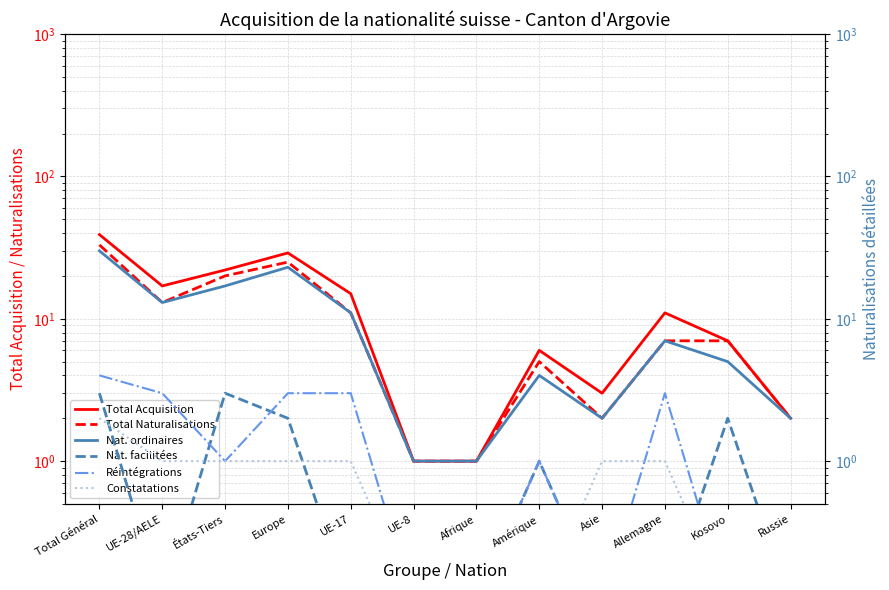

What is the lowest value of the Nat. ordinaires series?

1.0